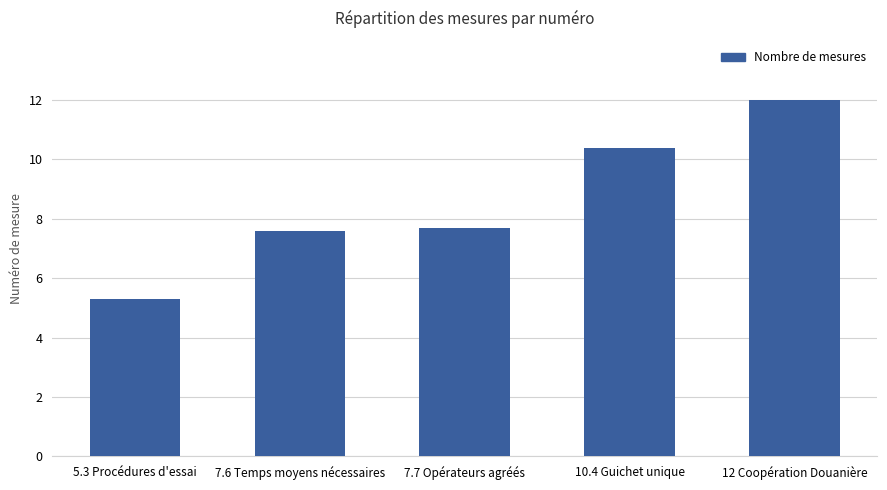

The chart shows a value of 3.3 at 10.4 Guichet unique. True or false?

False